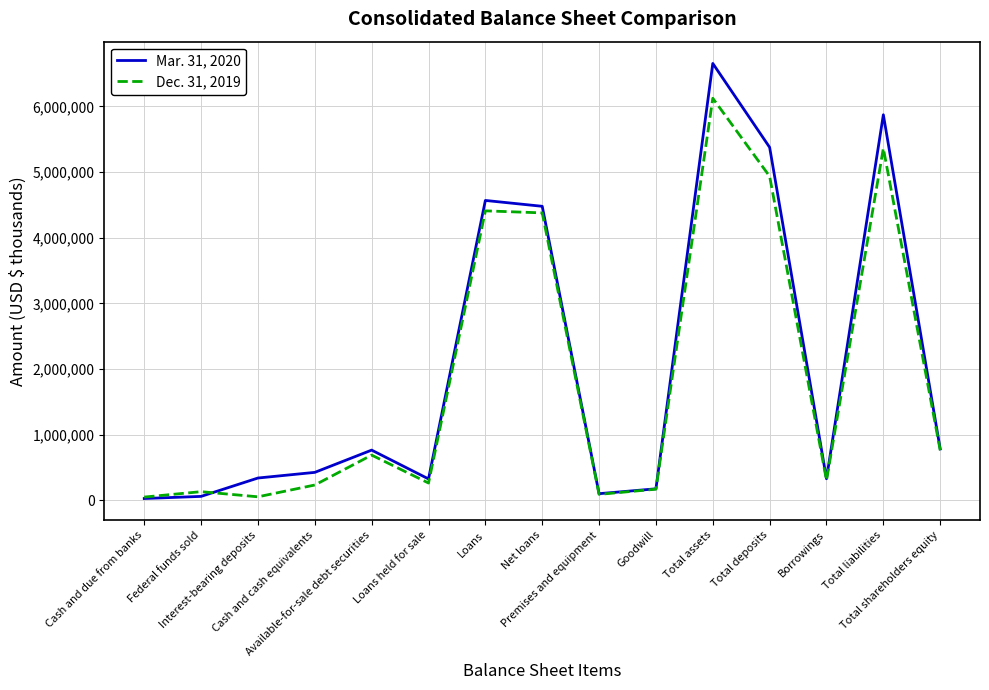

Which series has the largest total across all categories?

Mar. 31, 2020